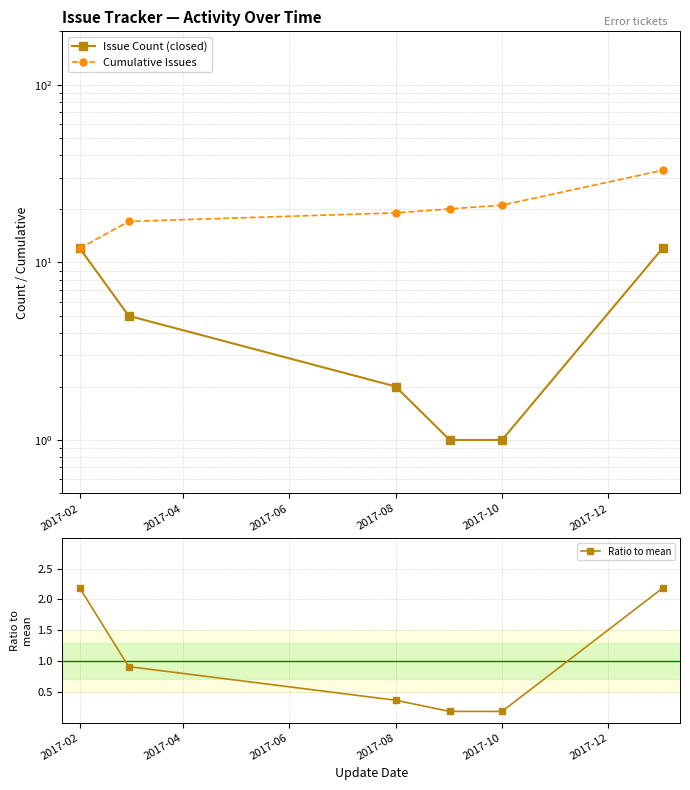

True or false: Ratio to mean has a value of 2.2 at 2017-02.

True